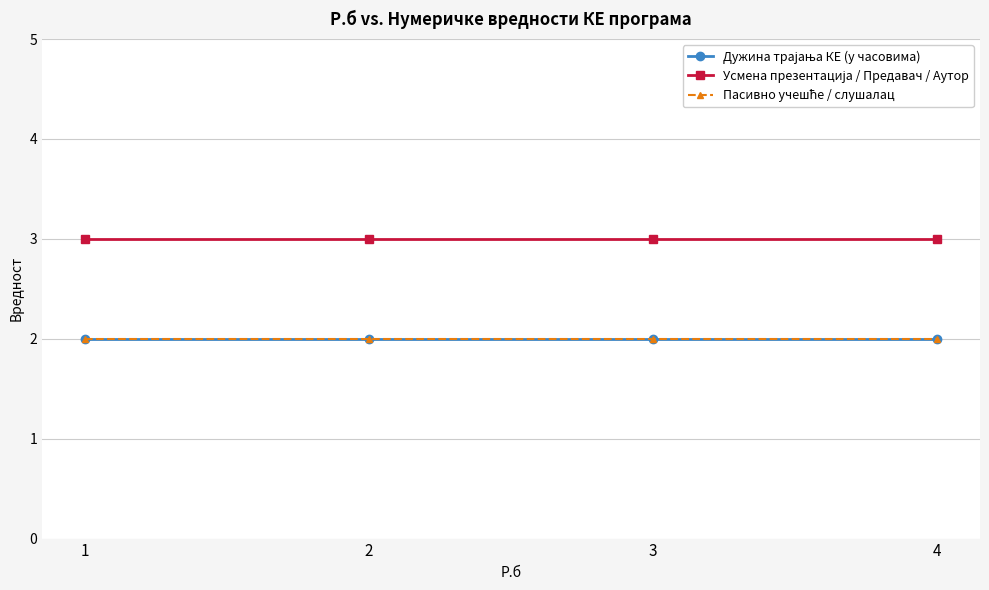

What is the minimum value for Пасивно учешће / слушалац?

2